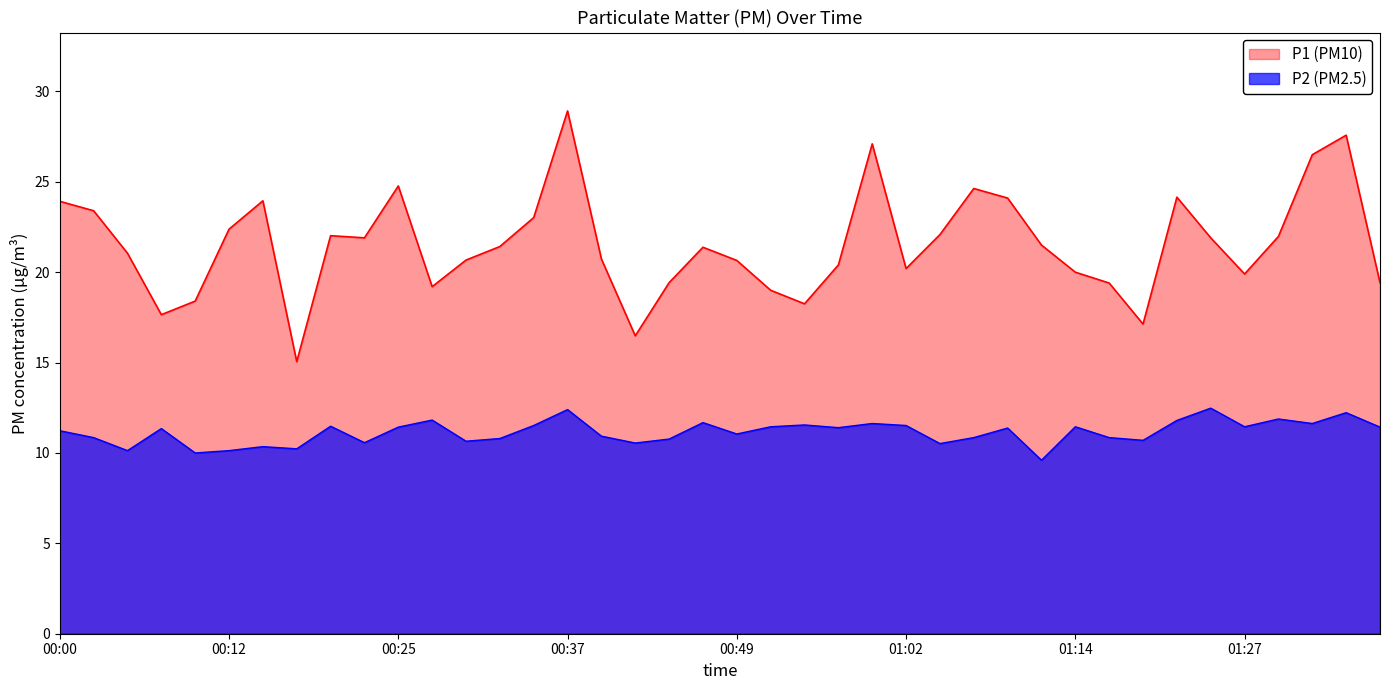

Does the chart display data point markers on the line(s)?

No